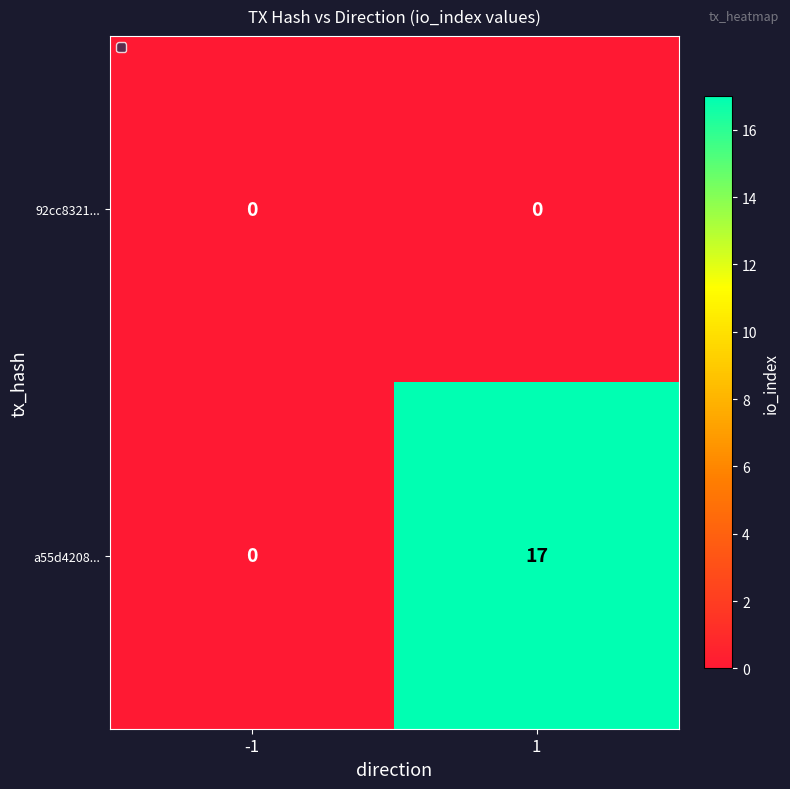

Reading left to right, what are all the values shown in this chart?

92cc8321...: 0	0
a55d4208...: 0	17